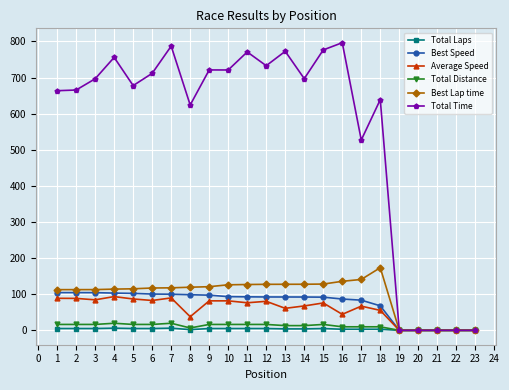

True or false: Total Distance has a value of 0.0 at 20.

True